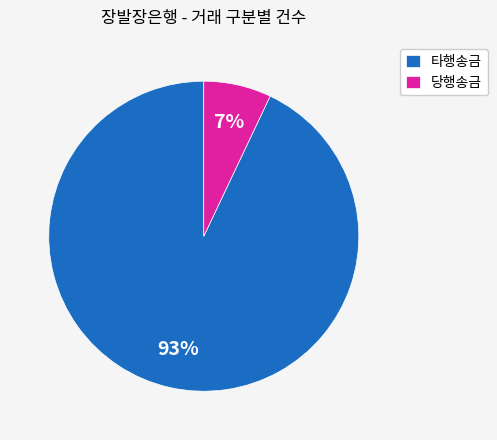

Which category has the biggest portion of the pie?

타행송금